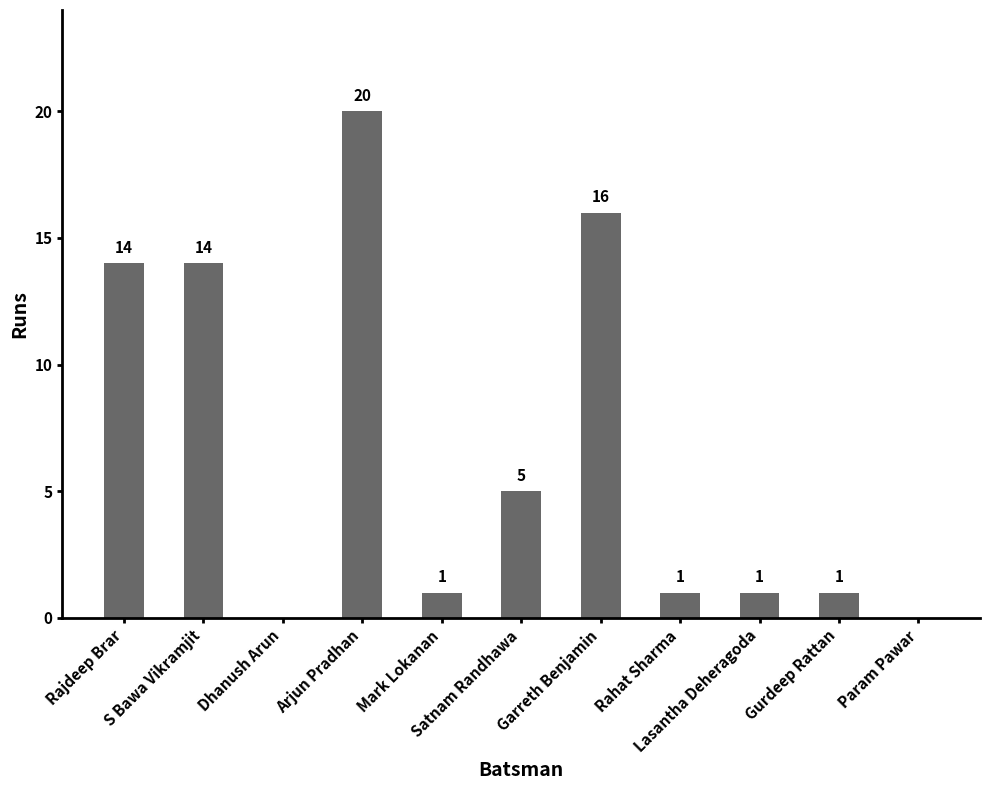

What is the sum of all values?

73